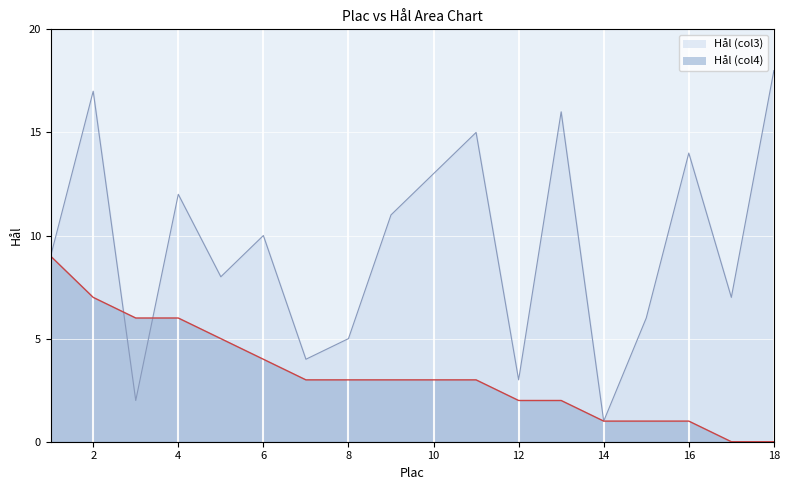

Which has a higher value, 11 or 9?

11